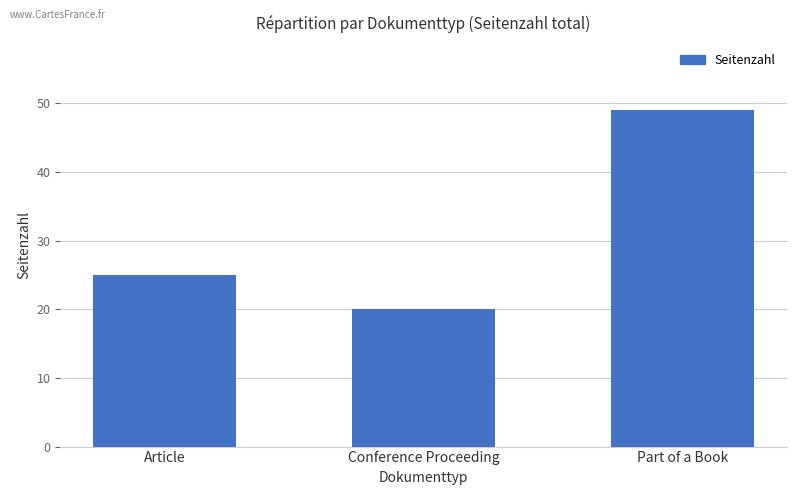

Which has a higher value, Part of a Book or Article?

Part of a Book